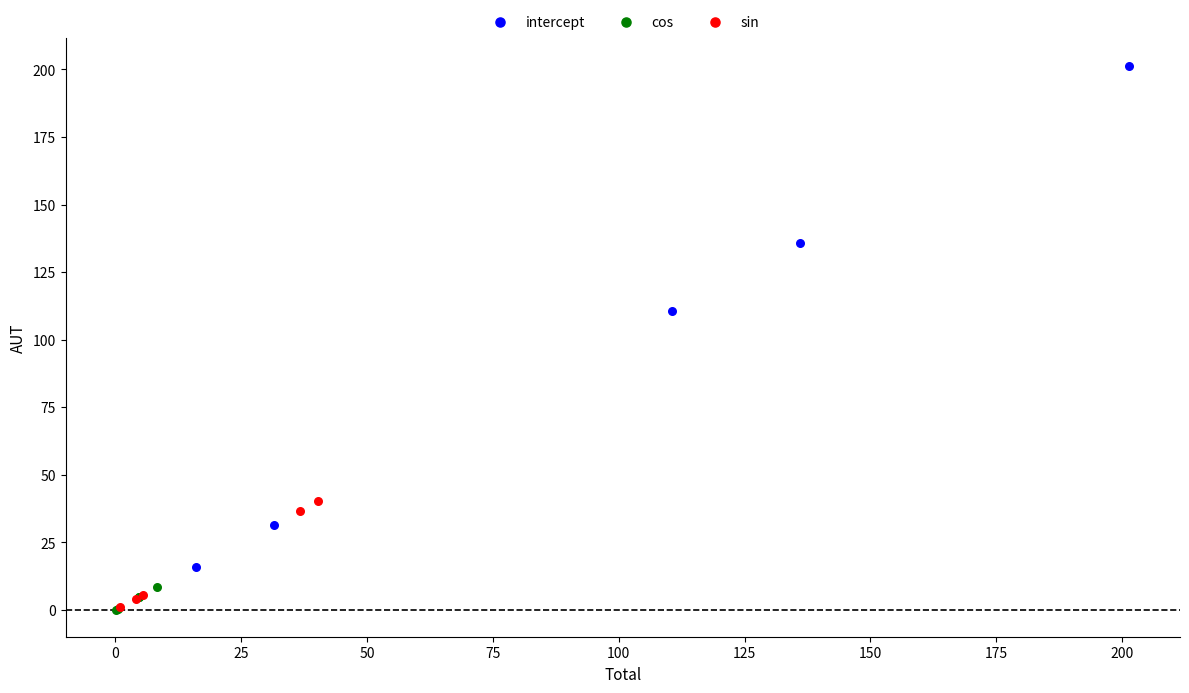

Which series has the largest Y range (max minus min)?

intercept